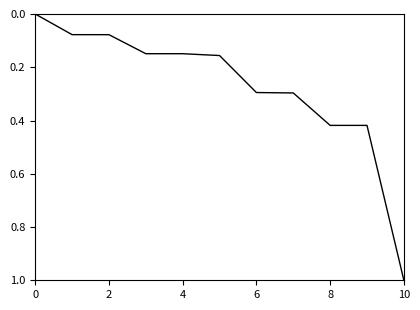

What is the greatest value displayed?

1.0